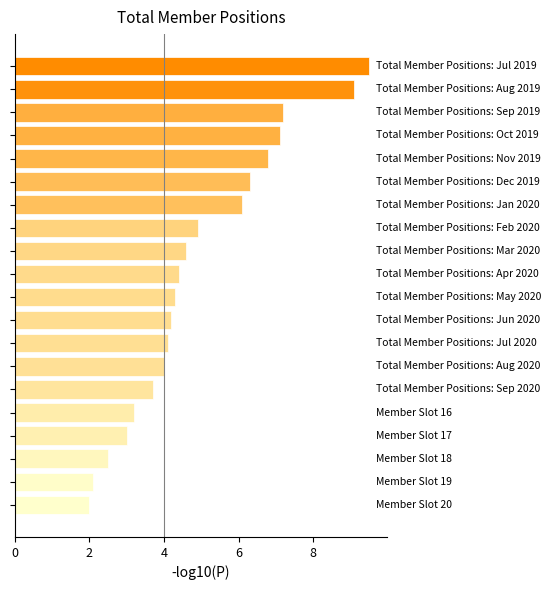

What is the smallest value displayed?

2.0